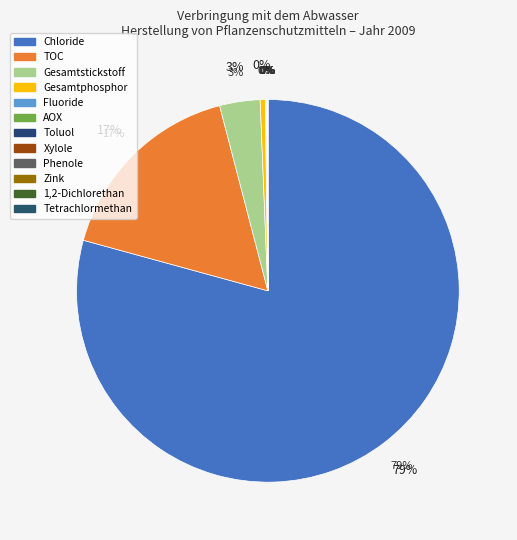

Is it true that Tetrachlormethan (TCM) is 12% of the pie?

False